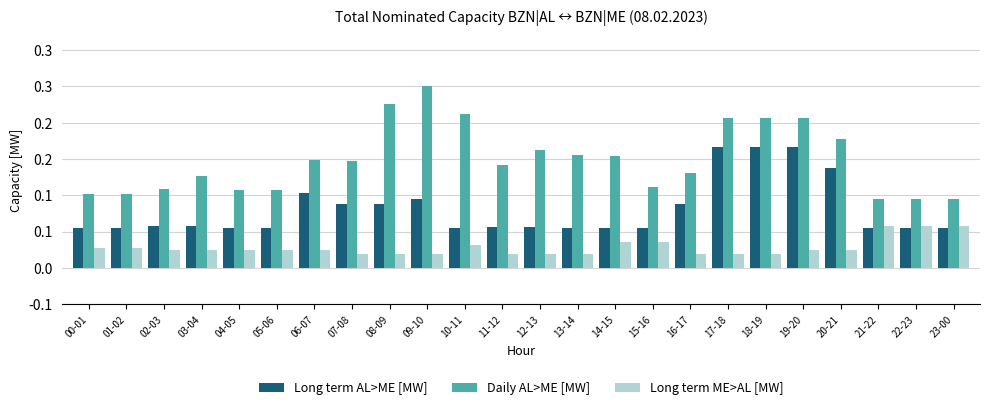

Does the chart contain stacked bars?

No